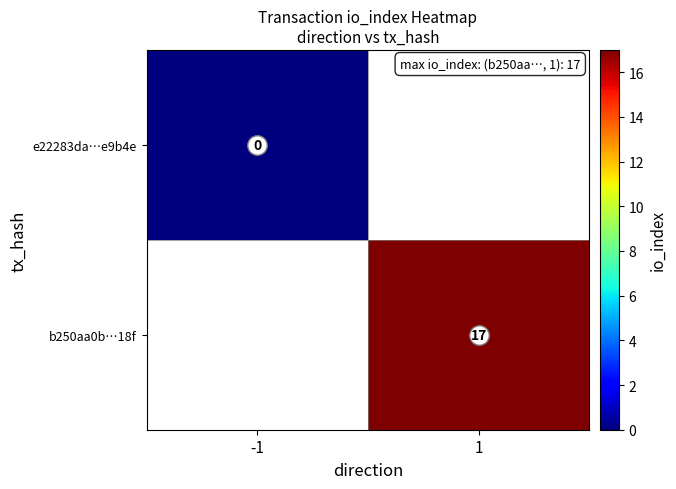

Which category has the highest value in the e22283da…e9b4e series?

-1